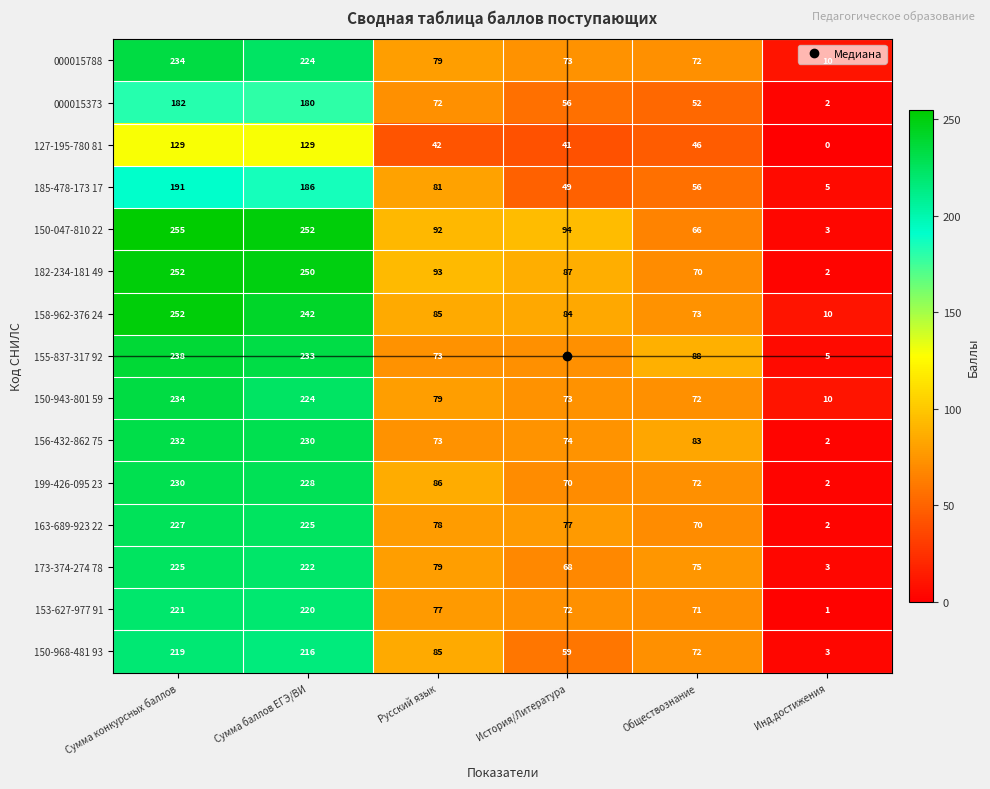

Which series has the largest total across all categories?

150-047-810 22